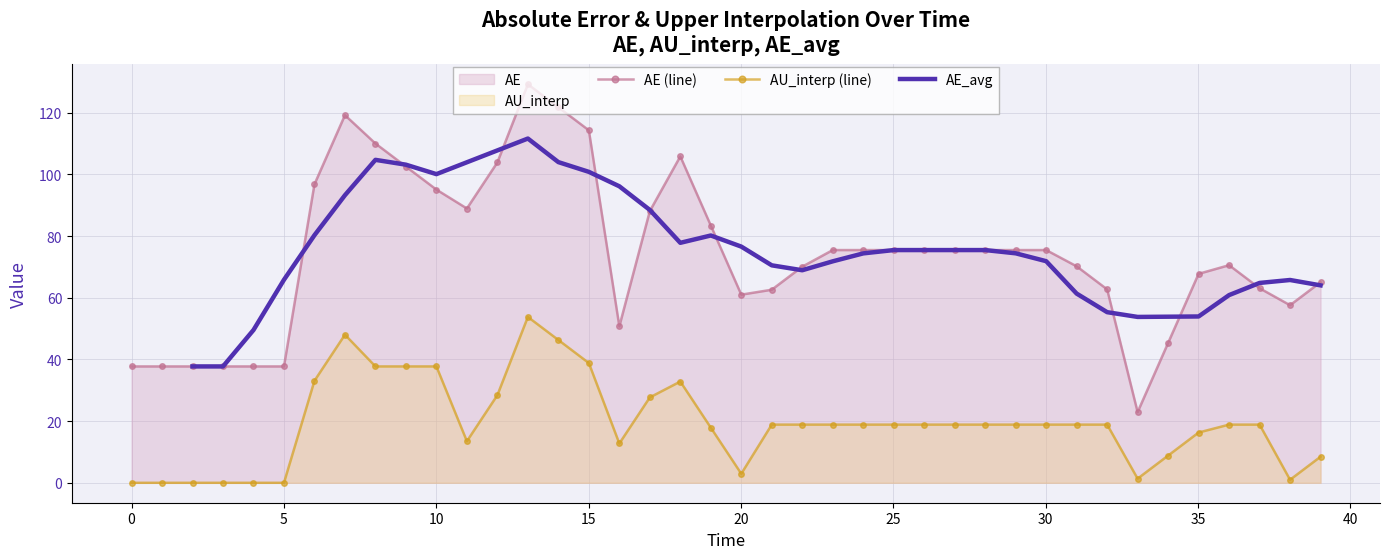

True or false: AE (line) and AE_avg intersect in this chart.

True